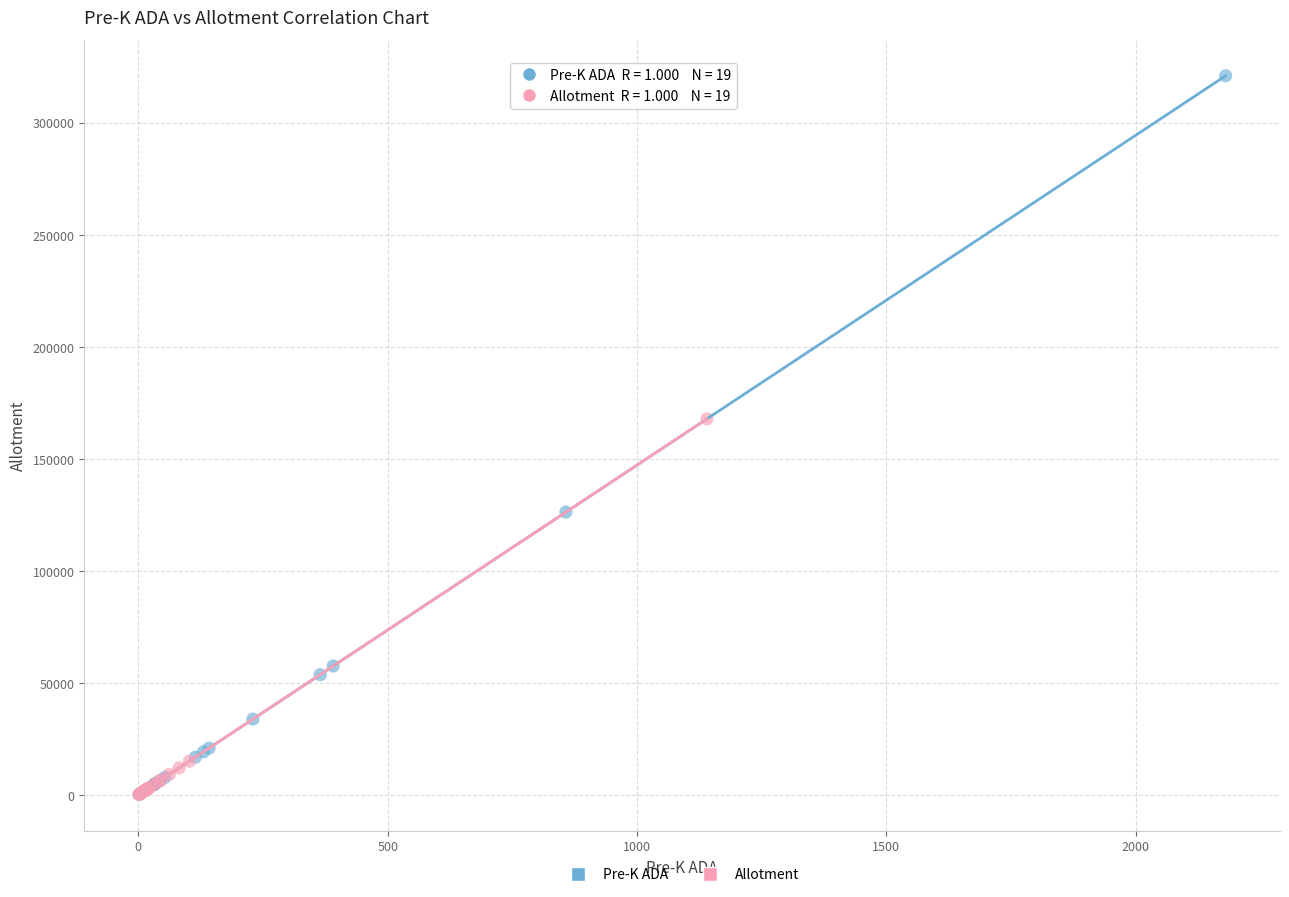

Which series has the widest spread of Y values?

Pre-K ADA